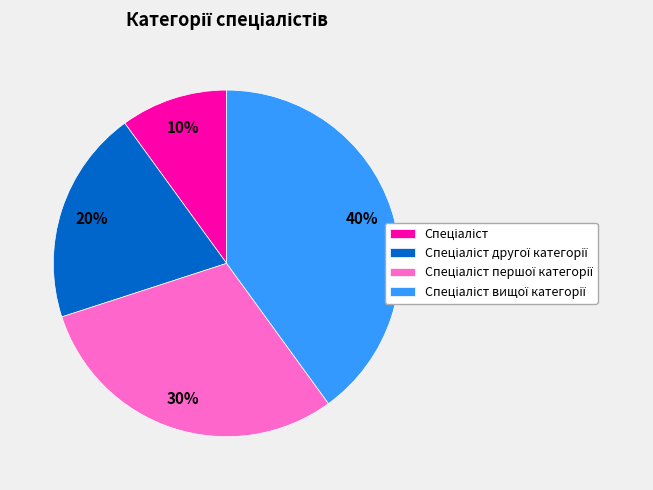

To the nearest percent, what is the difference between the largest and smallest slice percentages?

30%